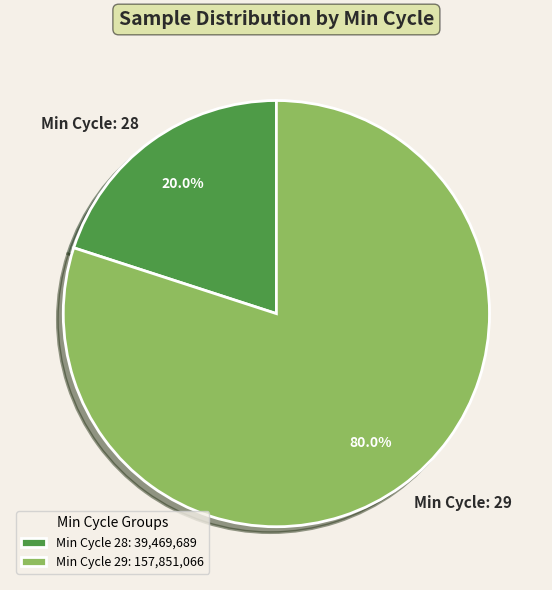

Is the sum of Min Cycle: 29 and Min Cycle: 28 greater than half?

Yes